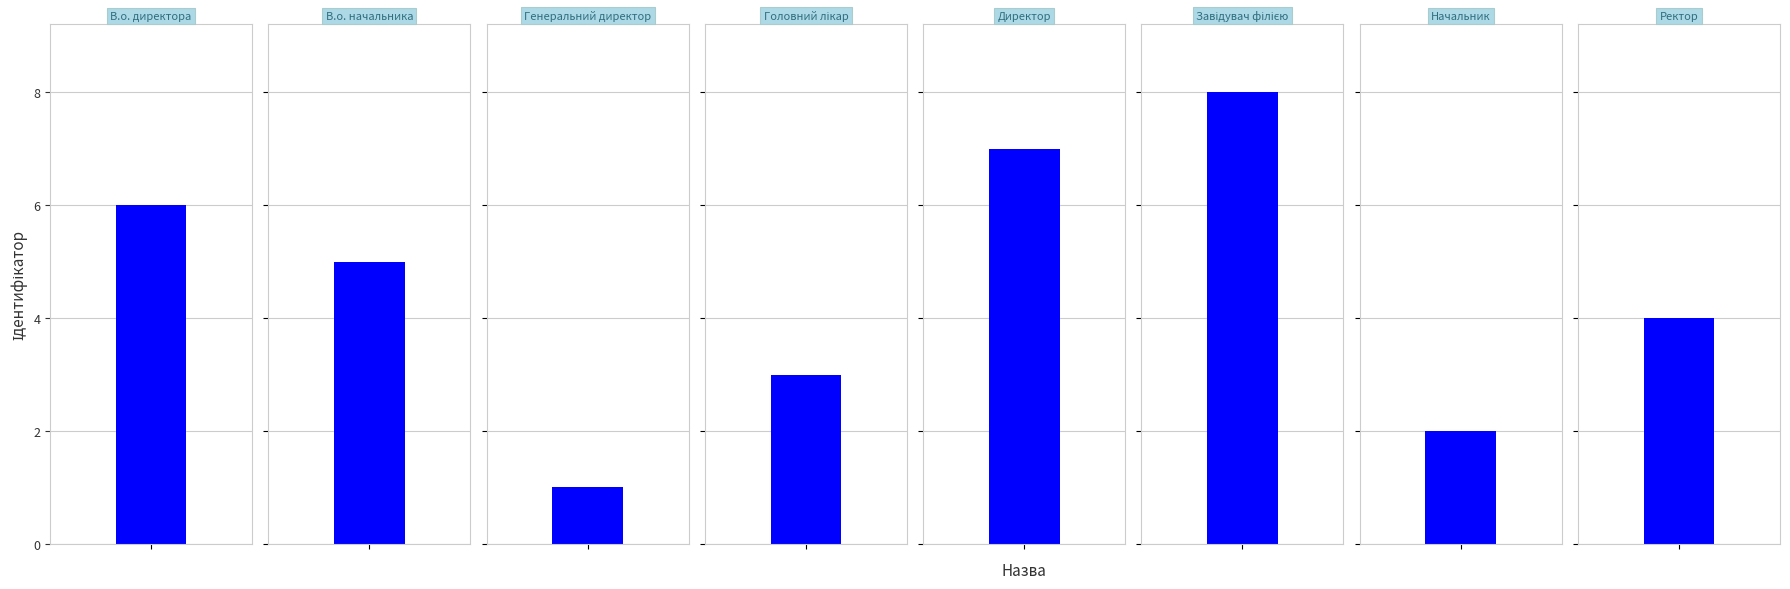

At which category does the chart reach its peak across all series?

Завідувач філією